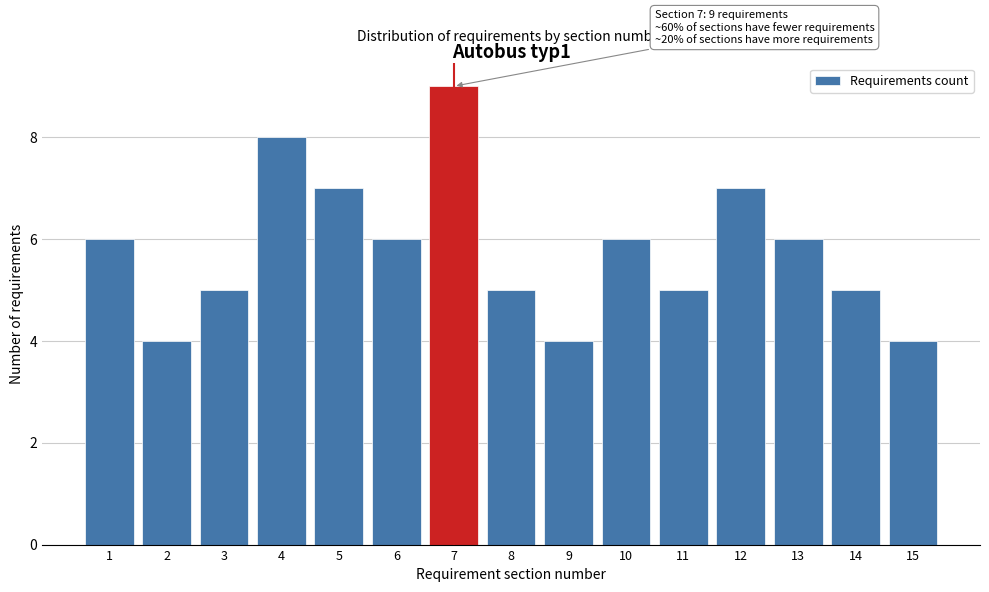

Reading left to right, what are all the values shown in this chart?

6	4	5	8	7	6	9	5	4	6	5	7	6	5	4